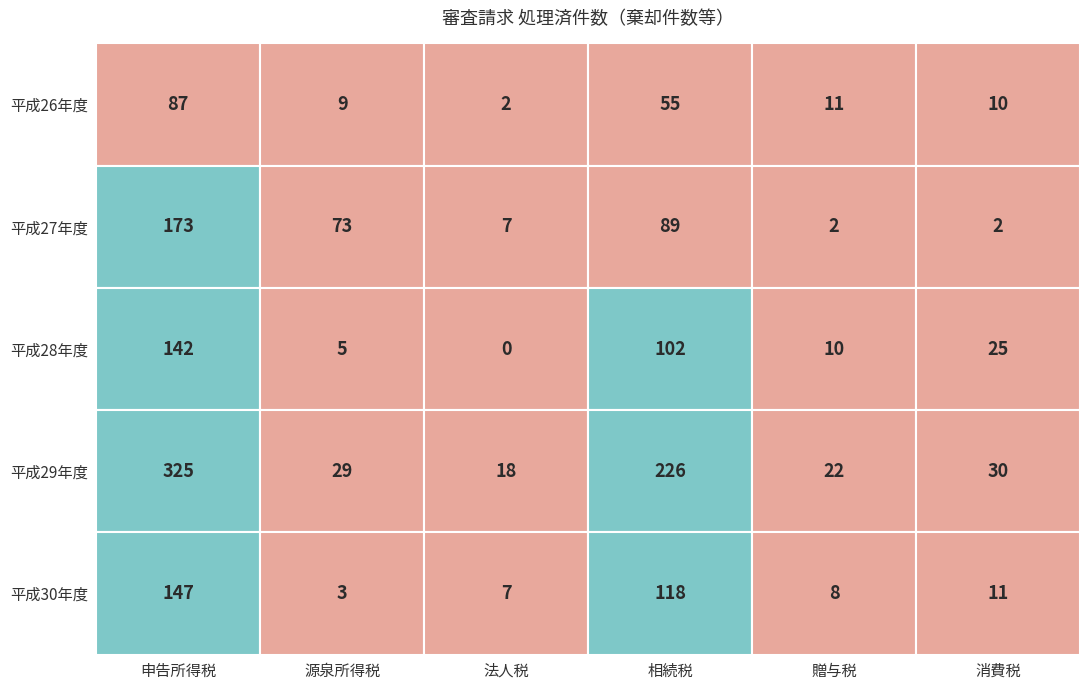

What is the sum of all 申告所得税 values?

874